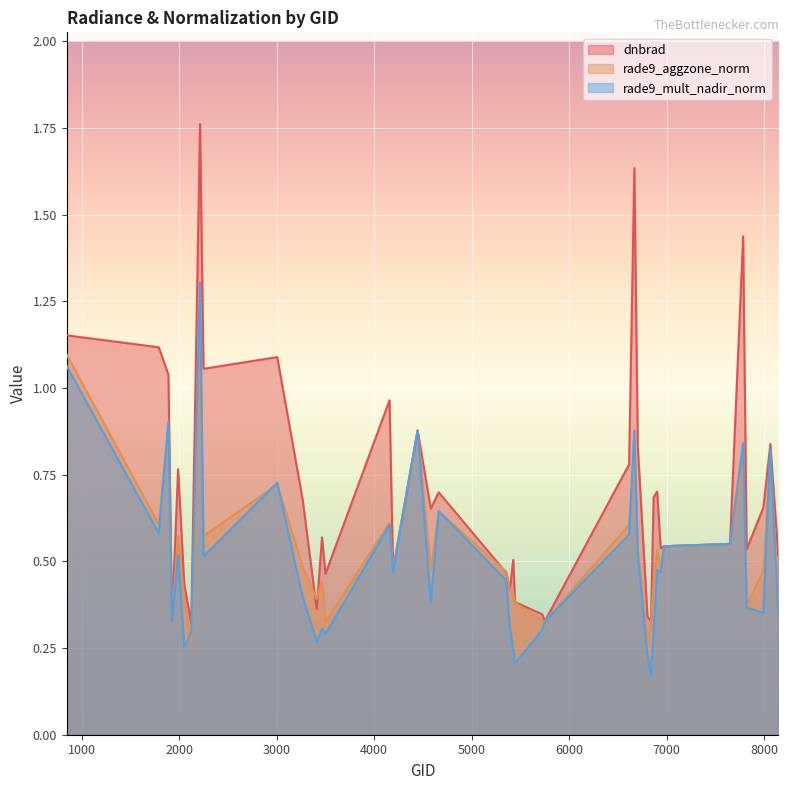

At which label does dnbrad reach its peak?

2213